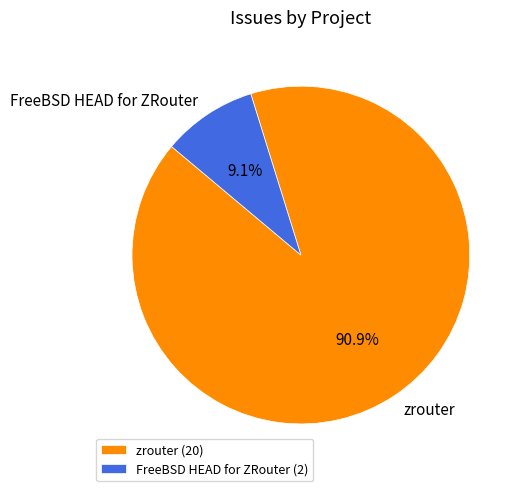

What percentage is the zrouter slice, to the nearest percent?

91%